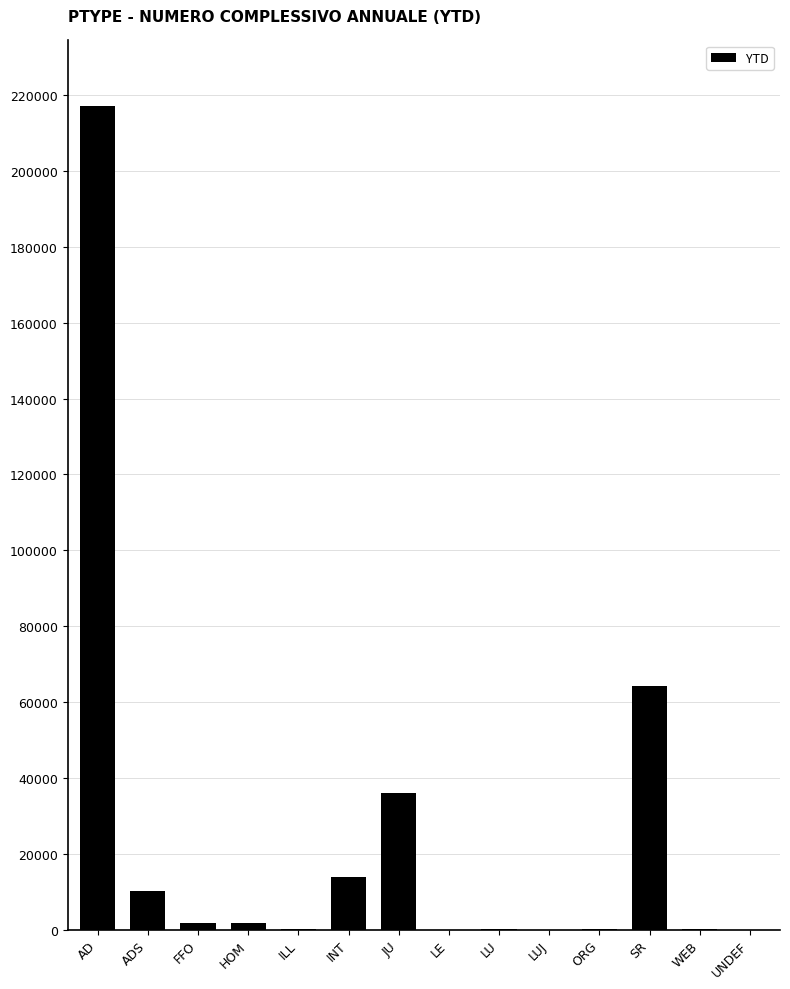

At which category does the chart reach its peak across all series?

AD